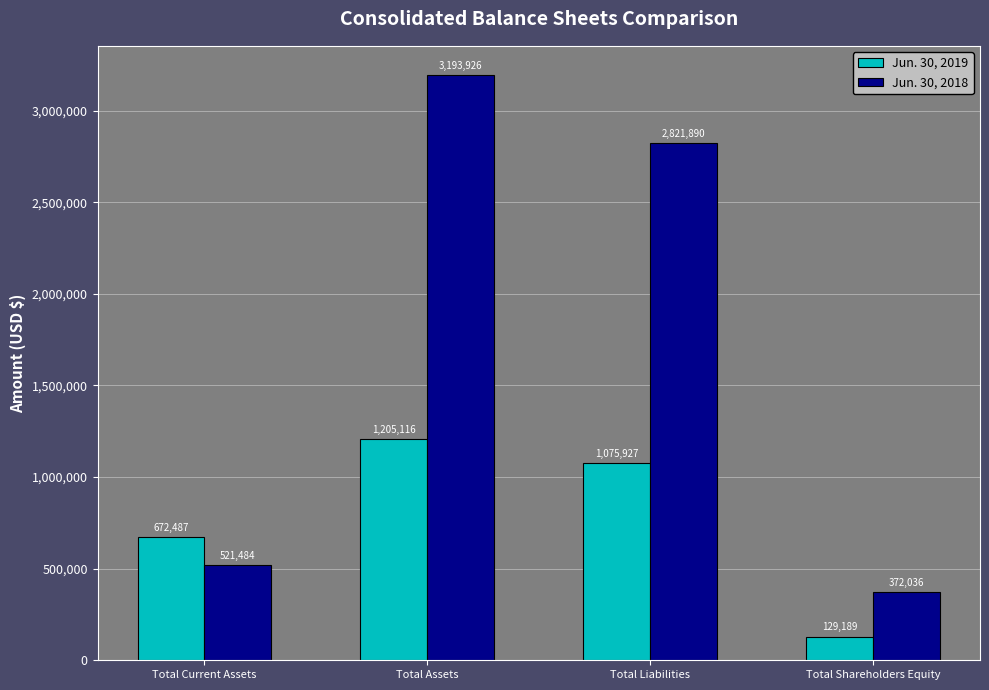

At how many categories does at least one series exceed 3143561?

1